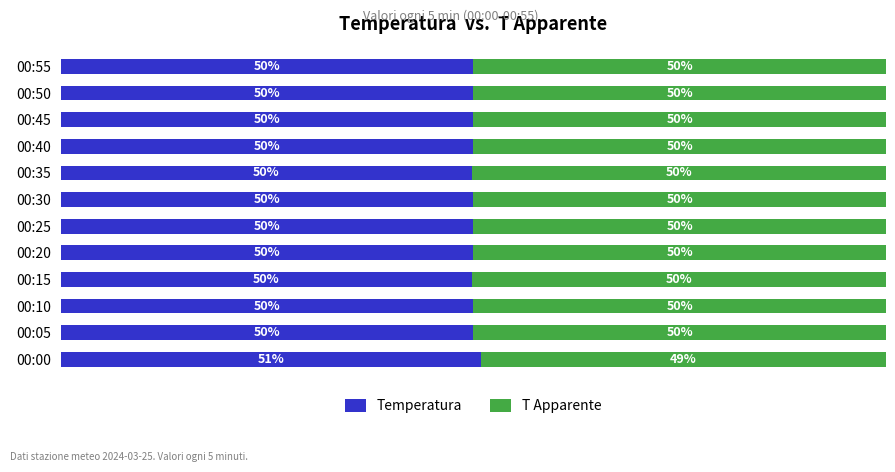

At which label does Temperatura reach its peak?

00:00